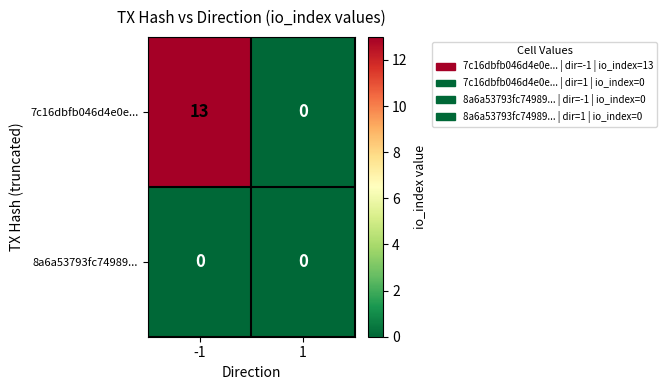

Which series has the widest spread of values?

7c16dbfb046d4e0e...